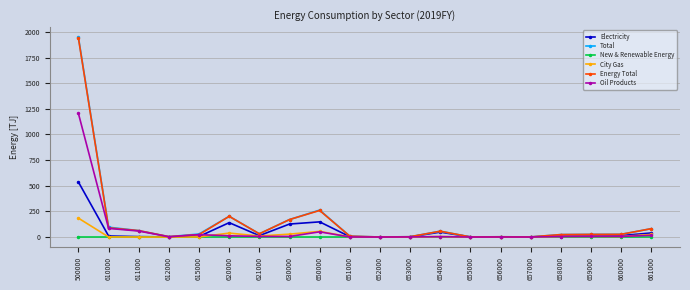

At which category is the sum across all series the highest?

500000